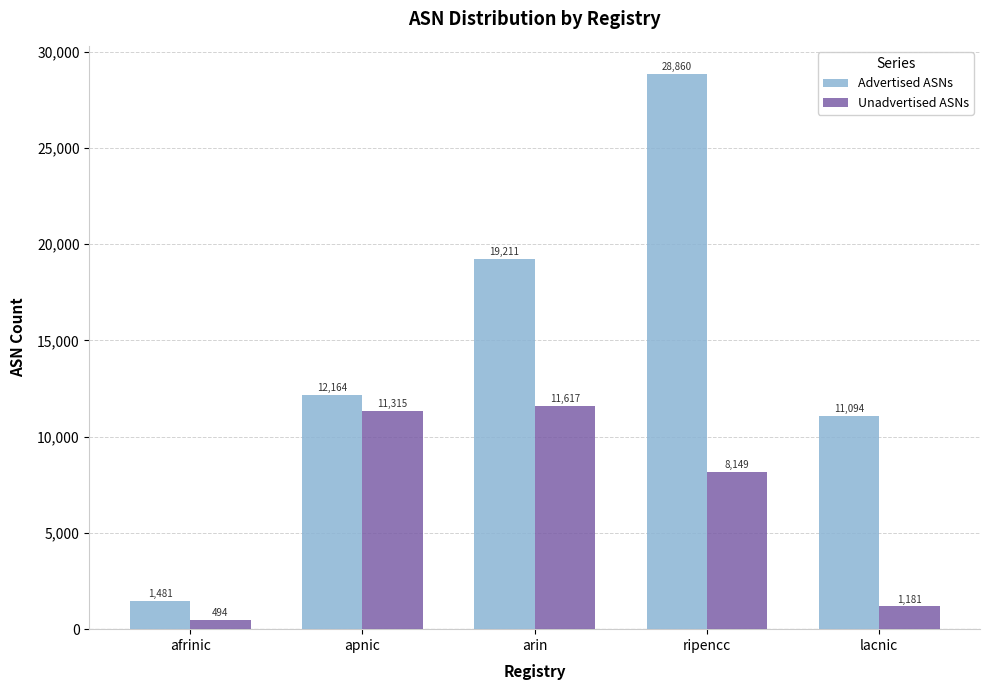

List the series in order of their overall mean, lowest first.

Unadvertised ASNs, Advertised ASNs